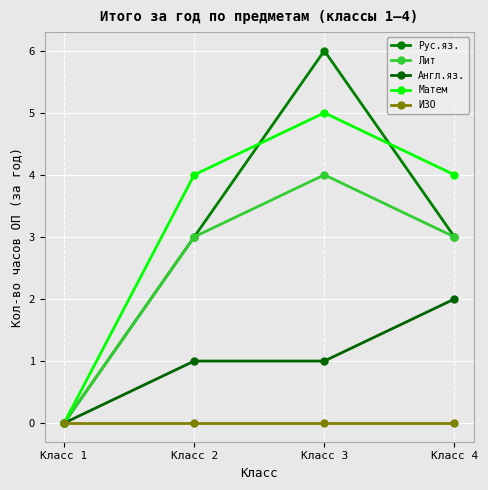

List the series in order of their peak value, lowest first.

ИЗО, Англ.яз., Лит, Матем, Рус.яз.